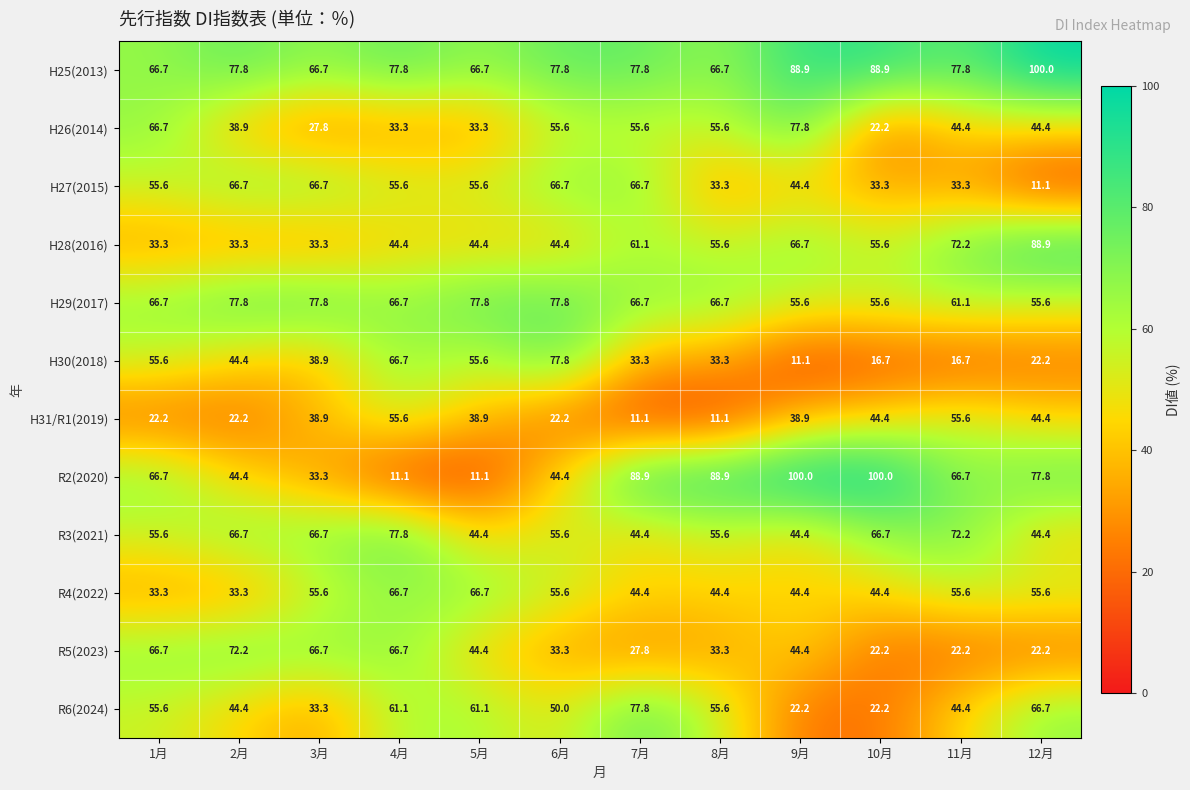

What is the difference between the maximum and minimum values in the R5(2023) series?

50.0